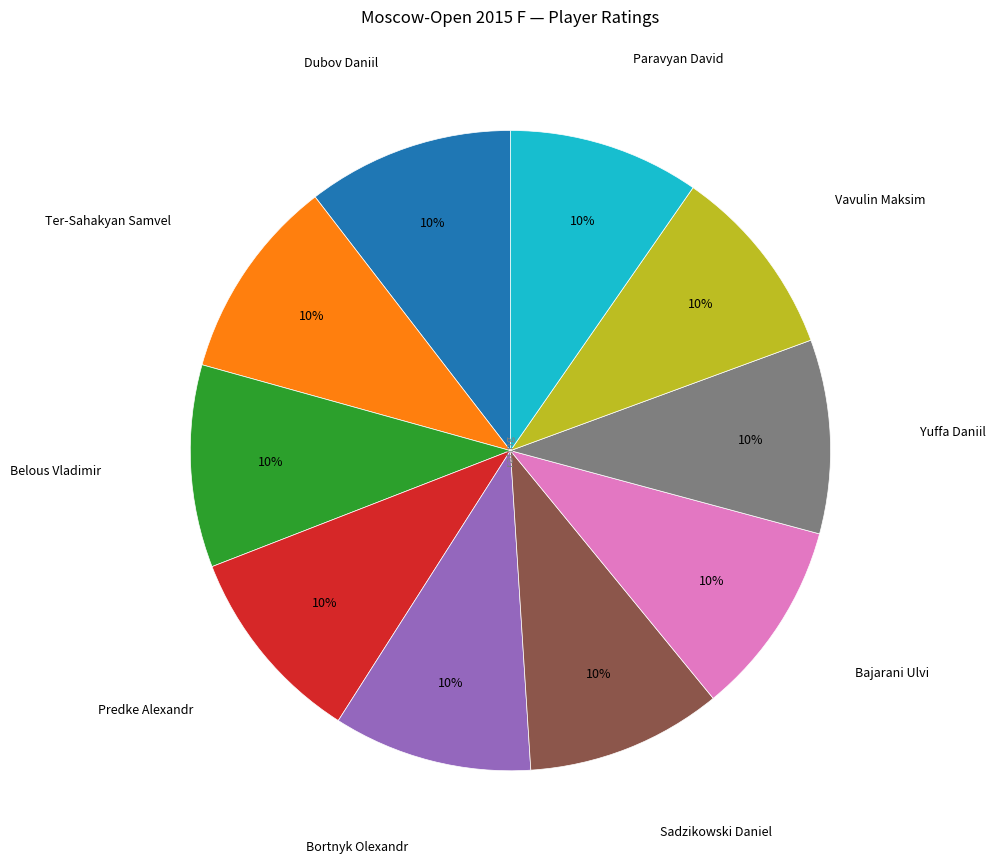

Does Bortnyk Olexandr account for over 50% of the chart?

No